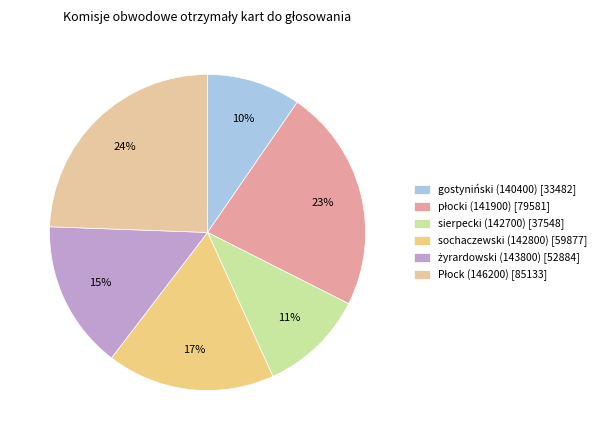

Count the number of slices in the pie.

6